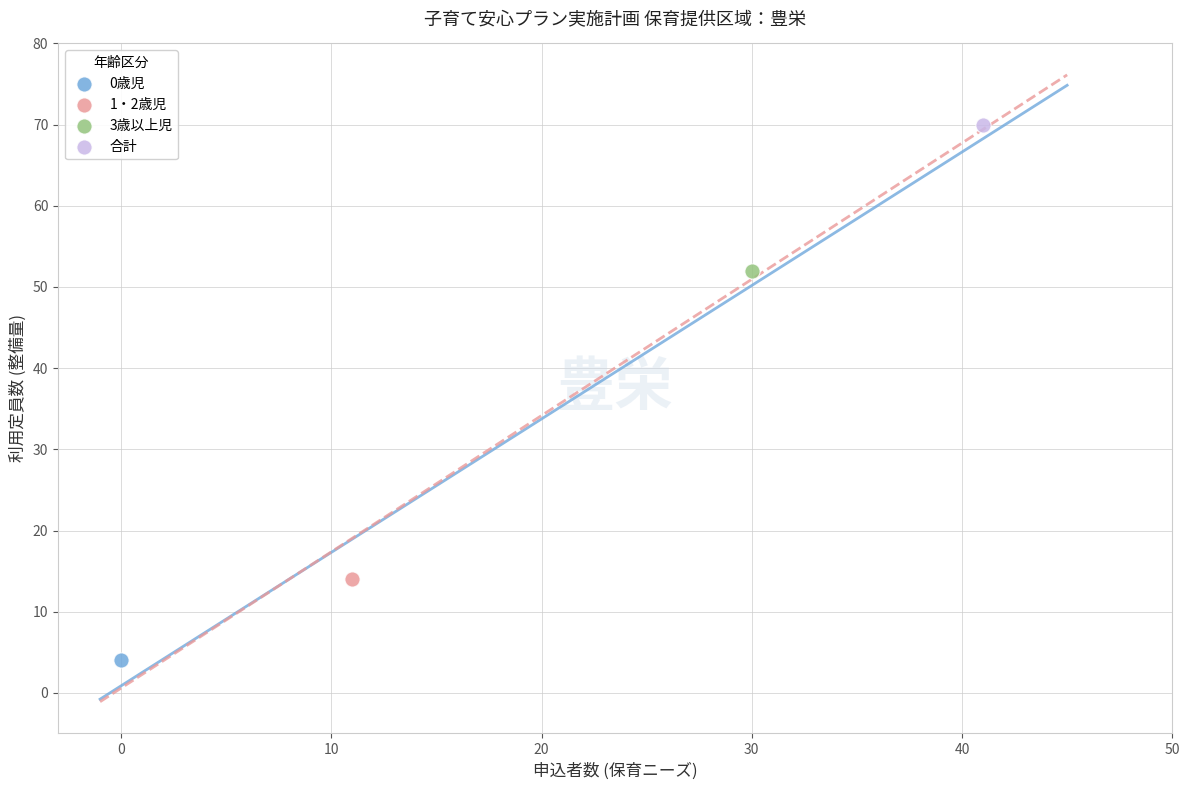

What are all the series names shown in the legend?

0歳児, 1・2歳児, 3歳以上児, 合計